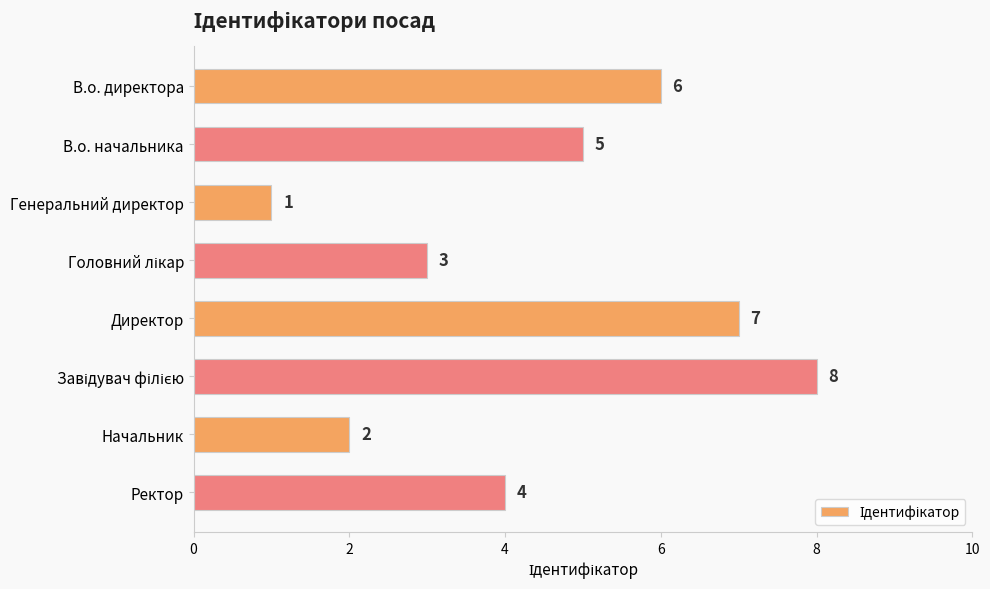

Where is the data nearest to the value 4?

Ректор